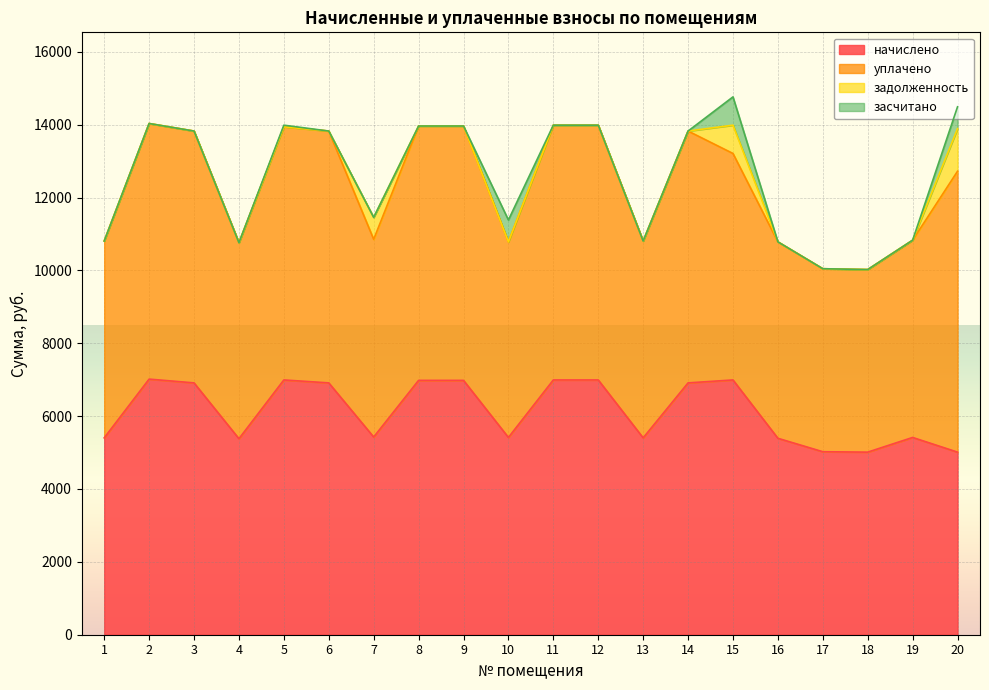

What is the difference between the second highest and minimum values in the начислено series?

1981.4